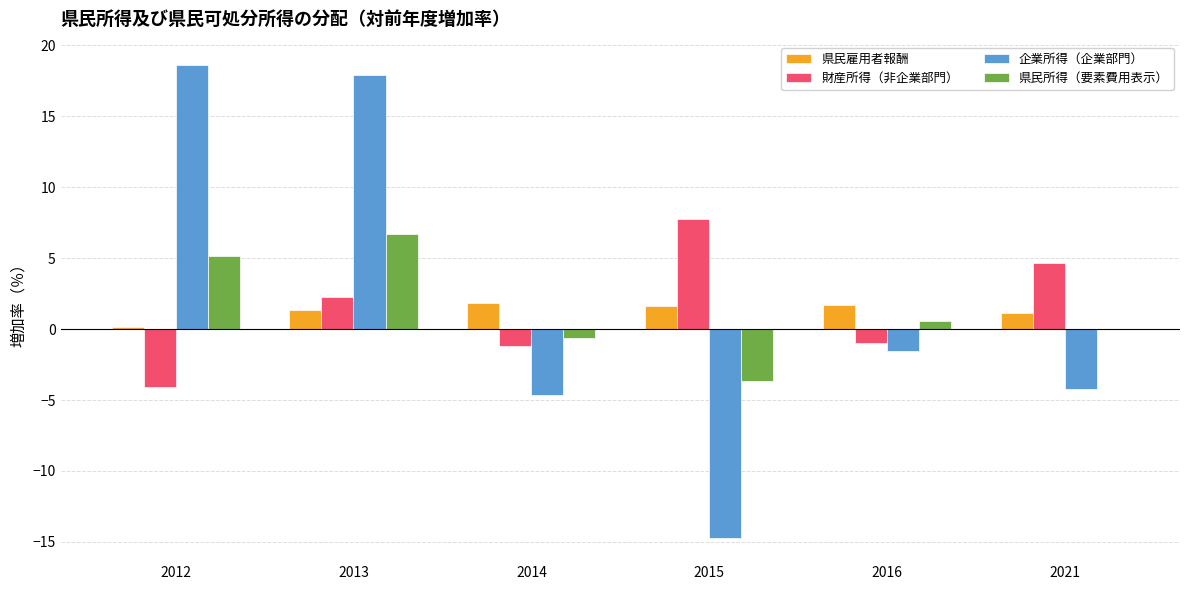

Count the number of categories in the chart.

6